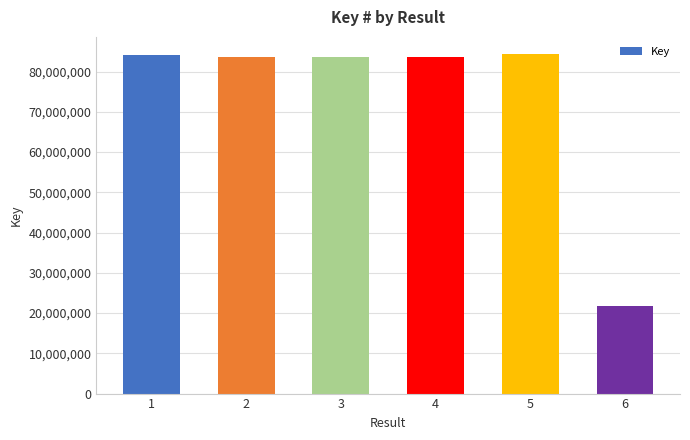

What is the minimum value shown in the chart?

21727002